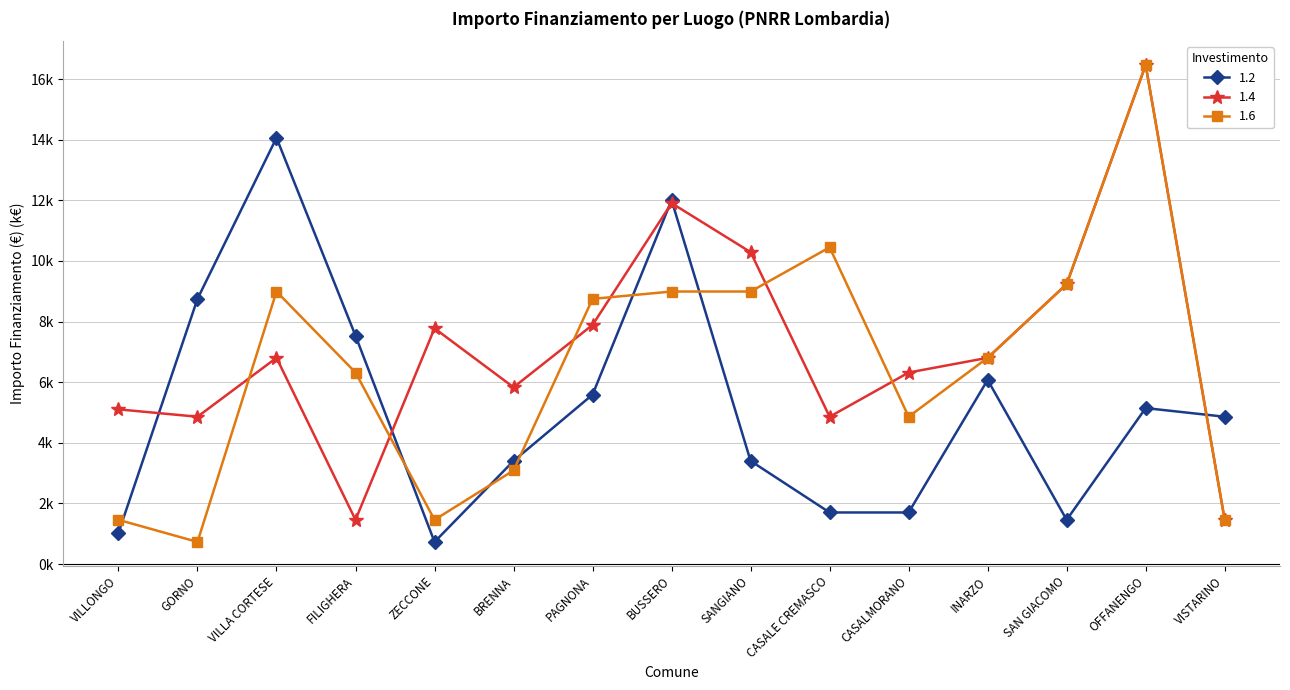

Is this an area chart (filled region under the line)?

No